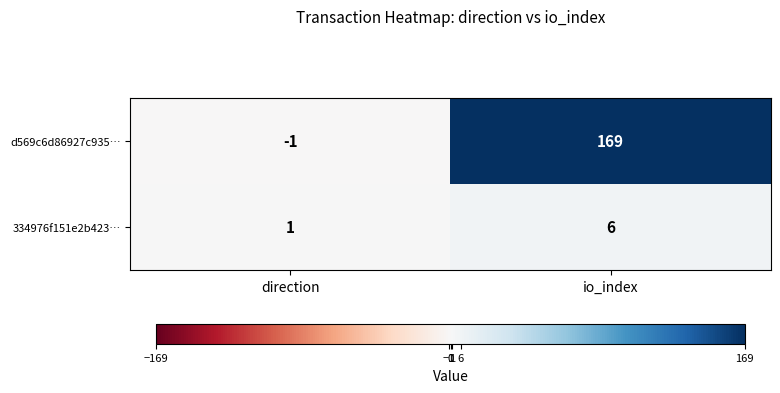

What is the greatest value displayed?

169